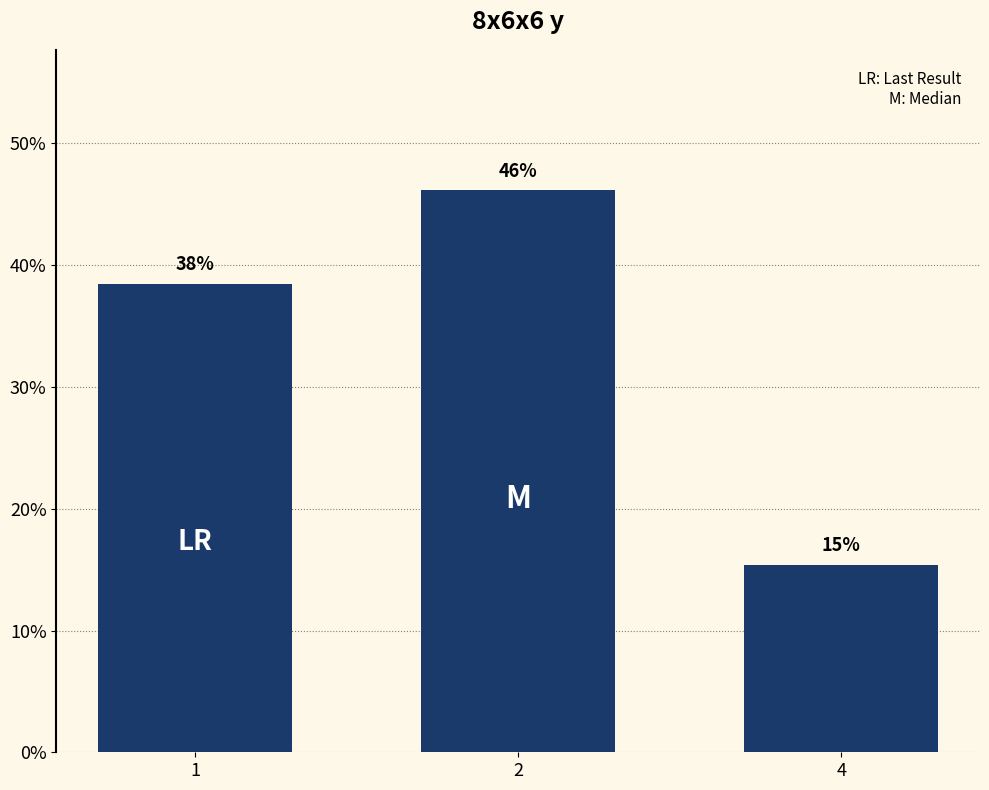

How many bars are there in total?

3